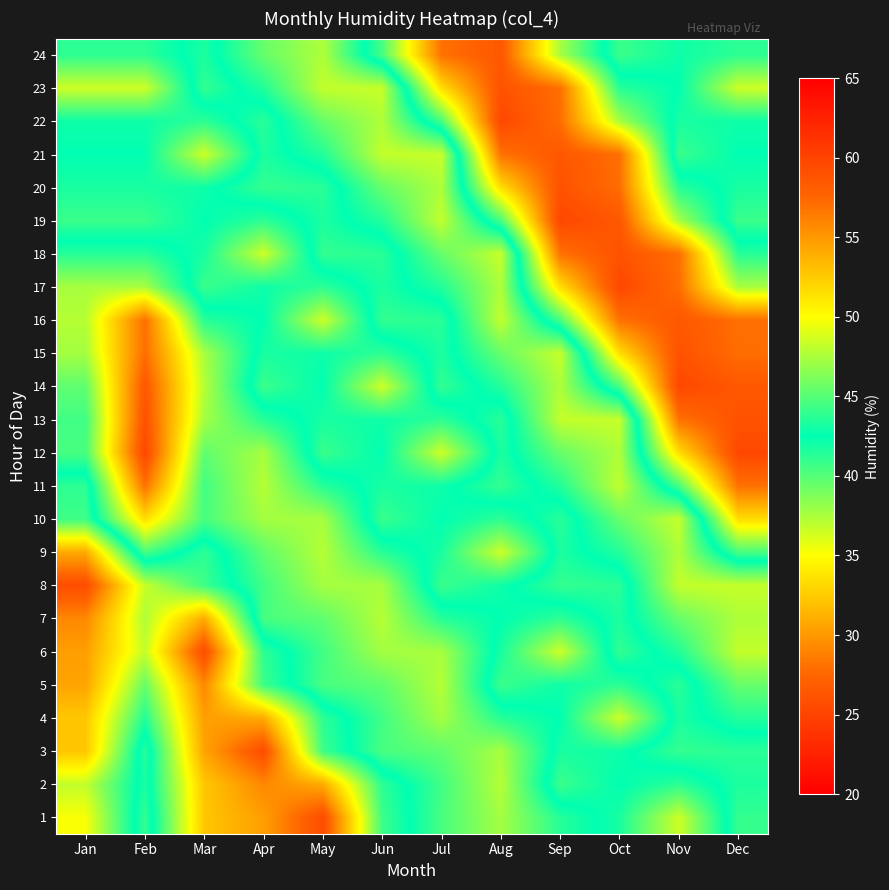

At Mar, list the series in order from largest to smallest.

6, 5, 4, 3, 7, 1, 2, 21, 8, 17, 9, 22, 18, 20, 19, 24, 16, 23, 11, 10, 12, 13, 15, 14